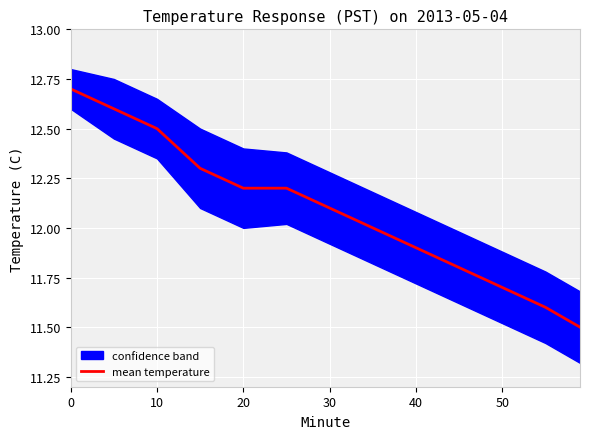

True or false: mean temperature has a value of 2.7 at 30.

False